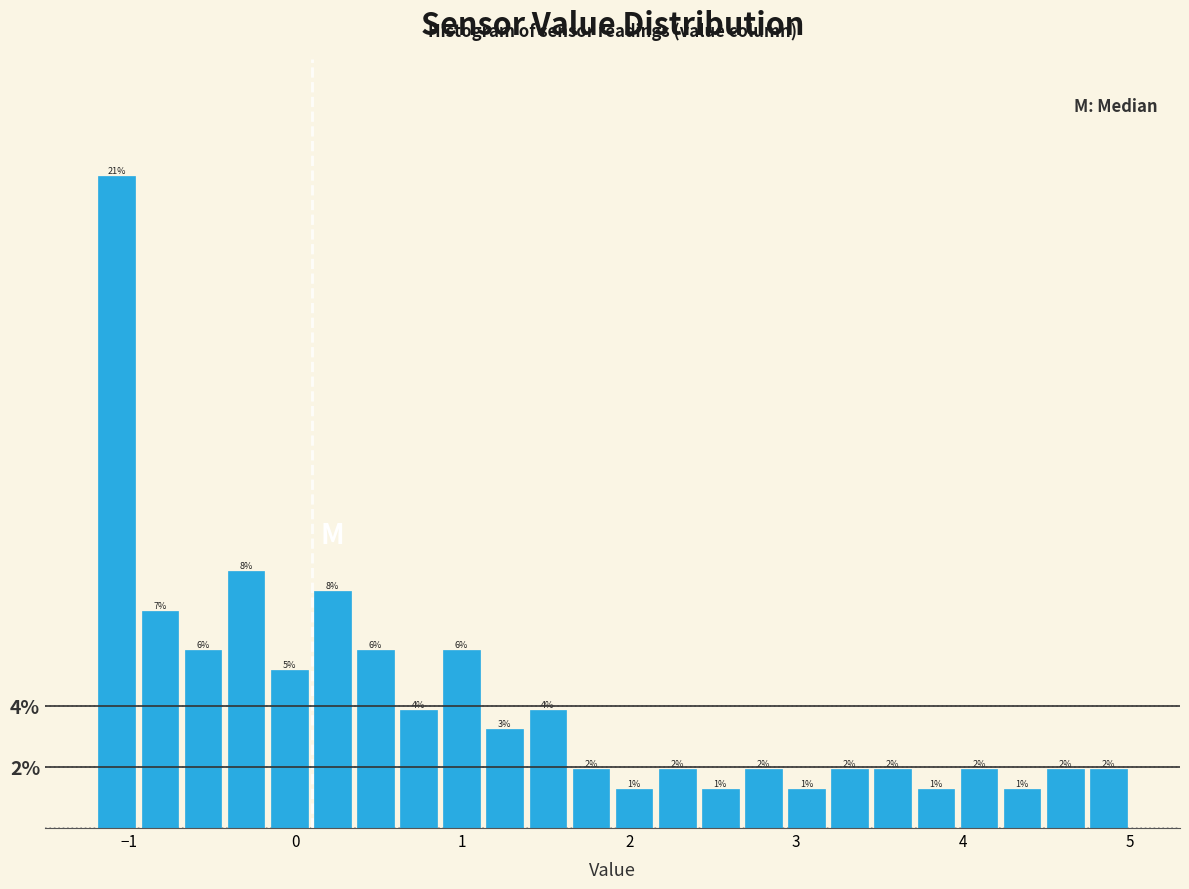

Read against the x-axis, roughly where is the centre of the tallest bar?

-1.1